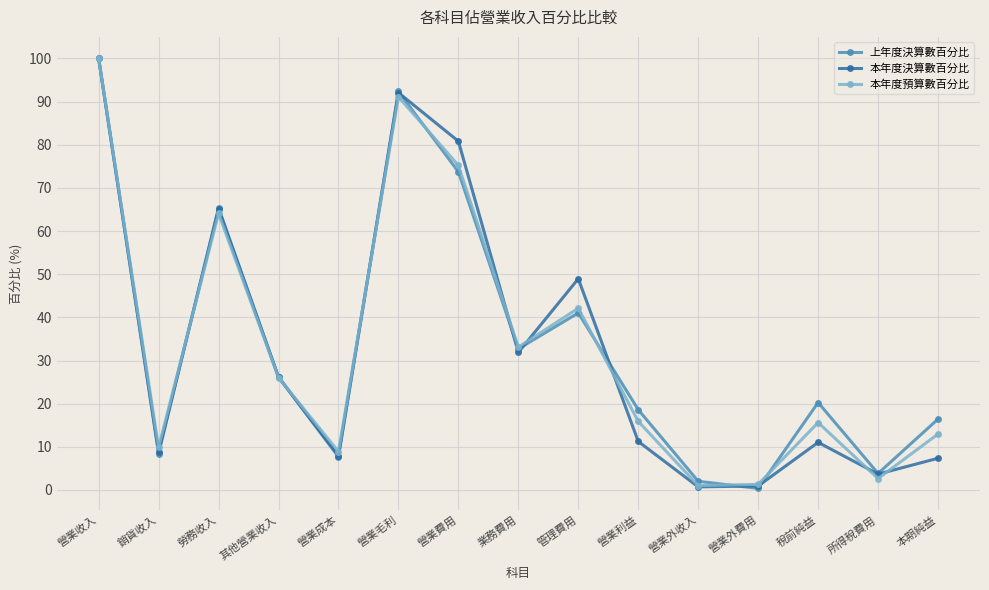

What is the spread (max minus min) of values at 稅前純益?

9.2